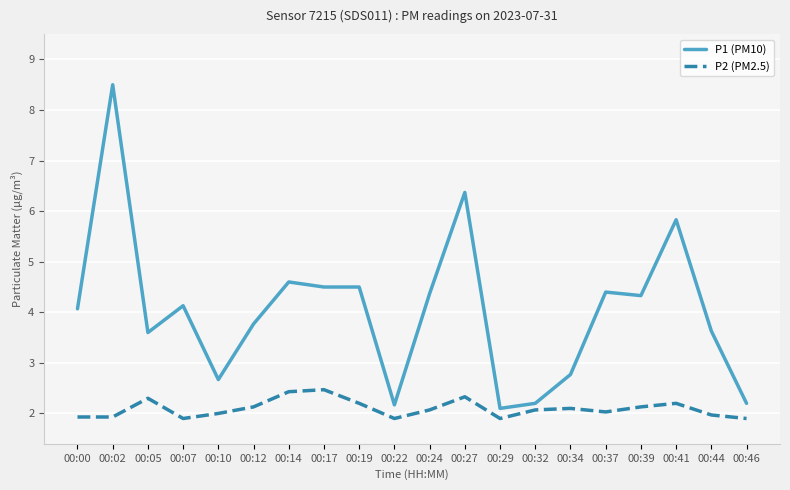

What is the difference between the P1 (PM10) values at 00:37 and 00:32?

2.2